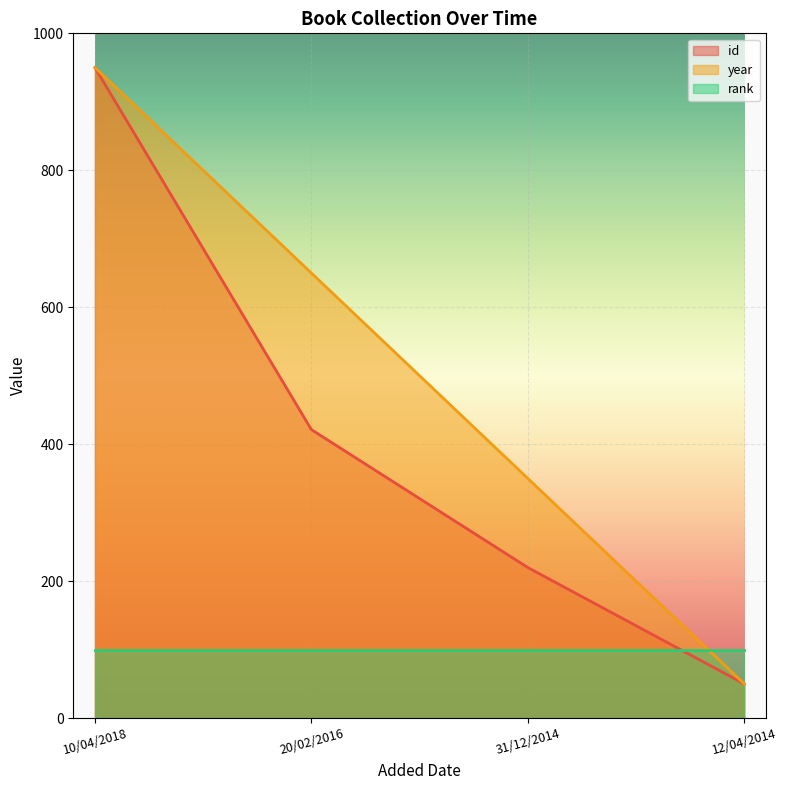

What position from the left is 31/12/2014?

3